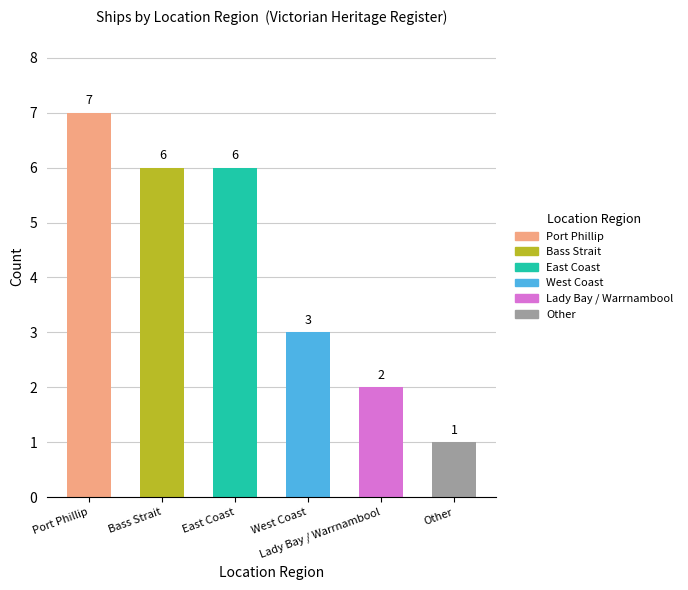

Where does the data first go above 6?

Port Phillip